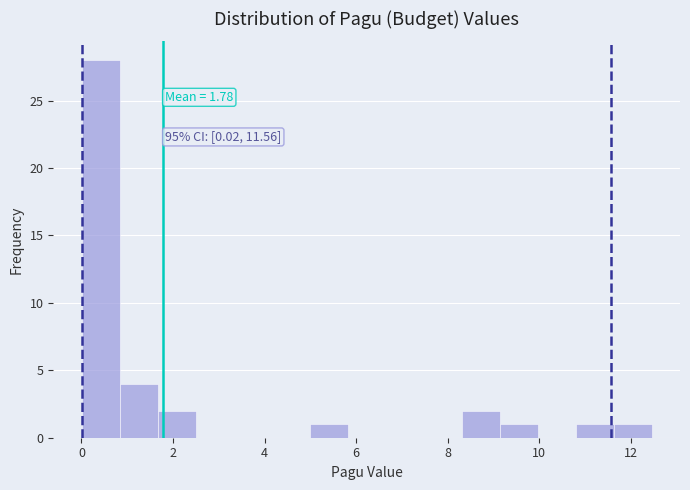

Over which range of the x-axis is the bar tallest?

0.0 to 0.8